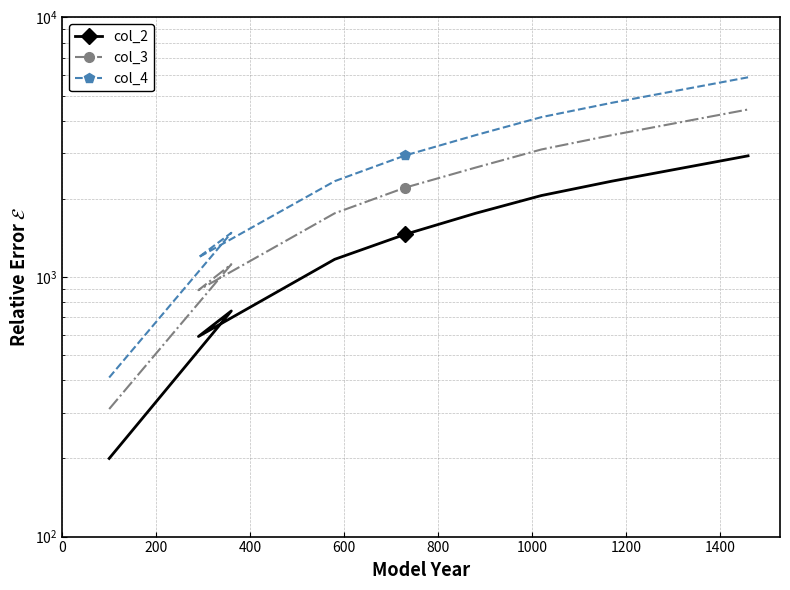

Which series has the largest total across all categories?

col_4